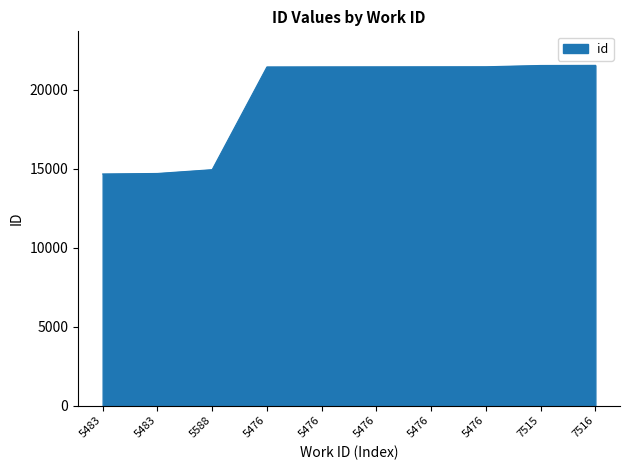

What is the sum of all values?

194728